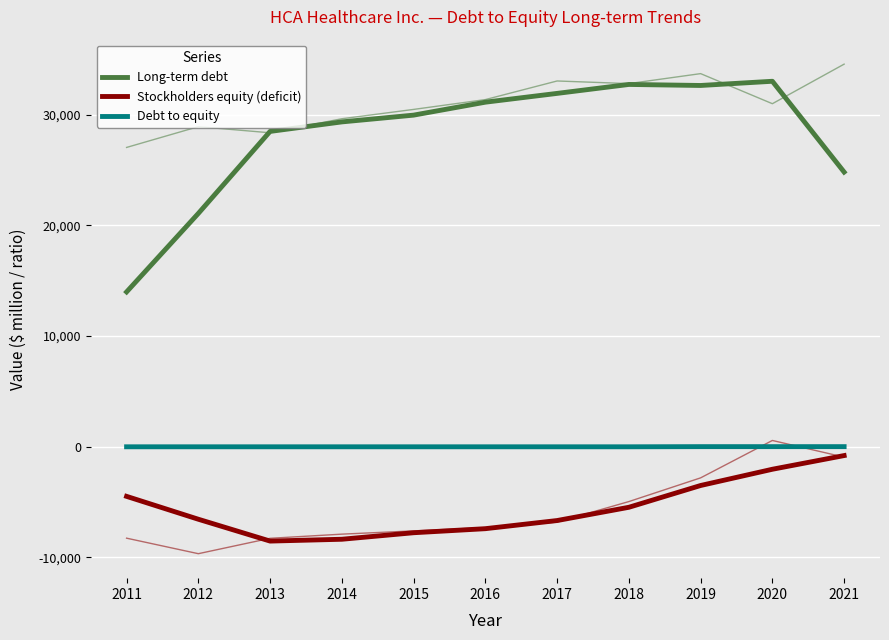

At which category does Long-term debt reach its first local peak?

2018